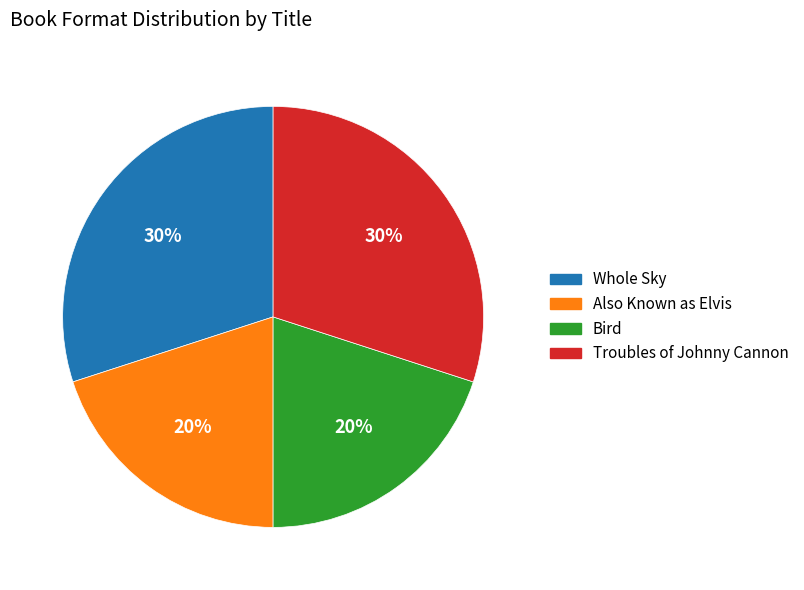

Does Also Known as Elvis account for over 50% of the chart?

No